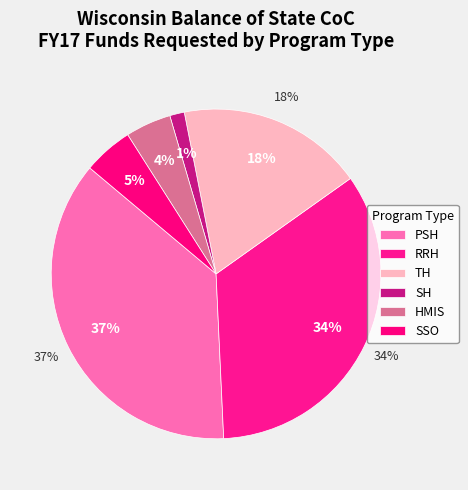

What is the largest slice in the pie chart?

PSH